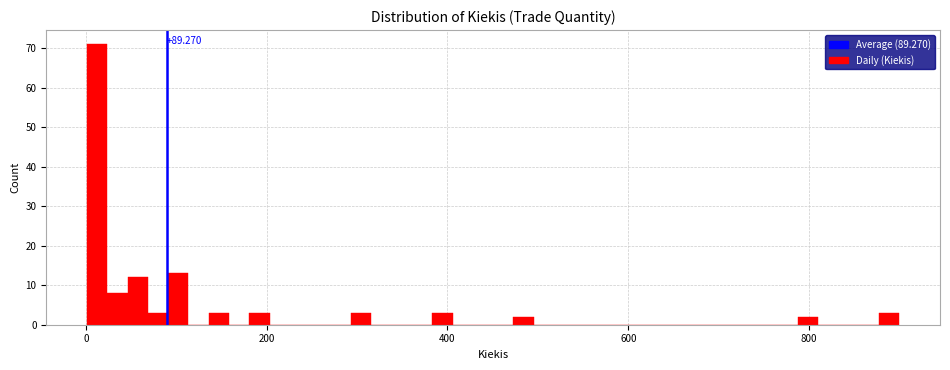

Read against the x-axis, roughly where is the centre of the tallest bar?

20